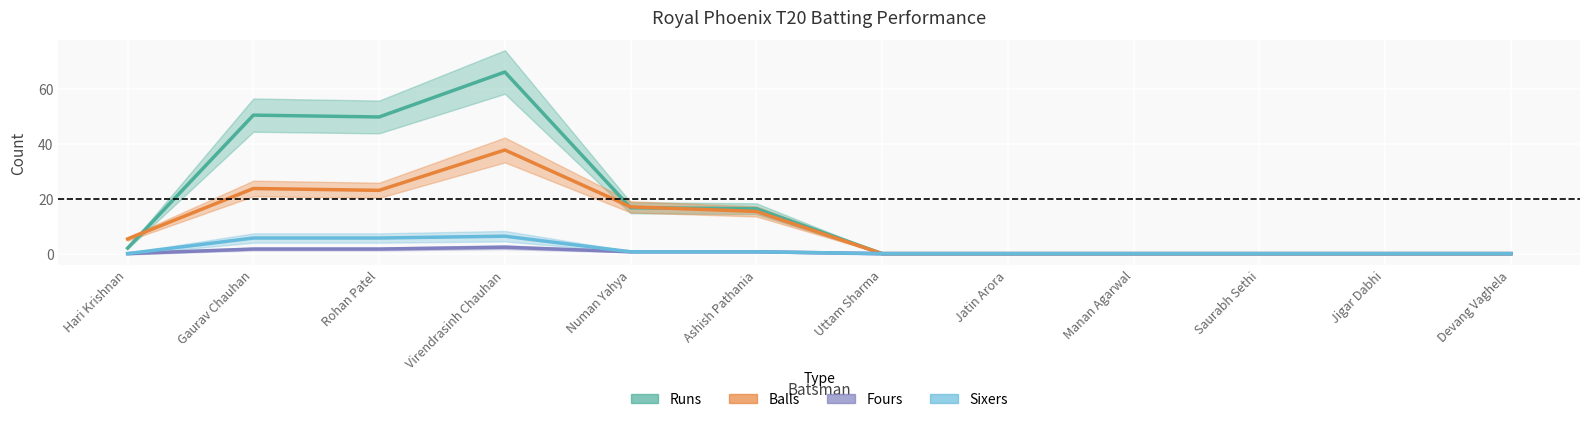

What is the label of the 5th point from the left?

Numan Yahya